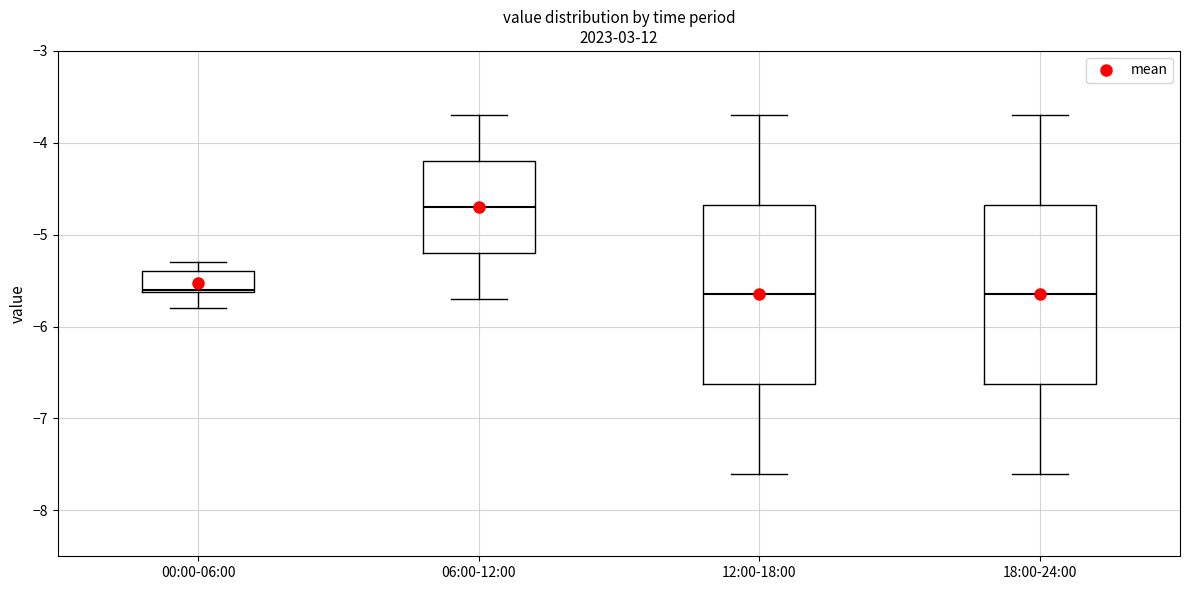

Where is the upper edge of the box for 12:00-18:00 on the y-axis? The values are not printed on the chart, so give them approximately, as read against the axis.

-4.7